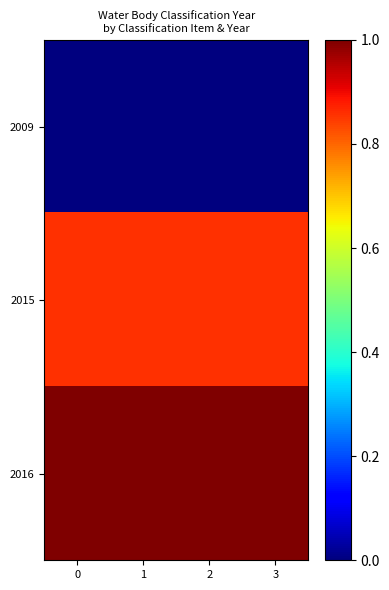

What is the sum of the row_2 values at 2 and 0?

2.0